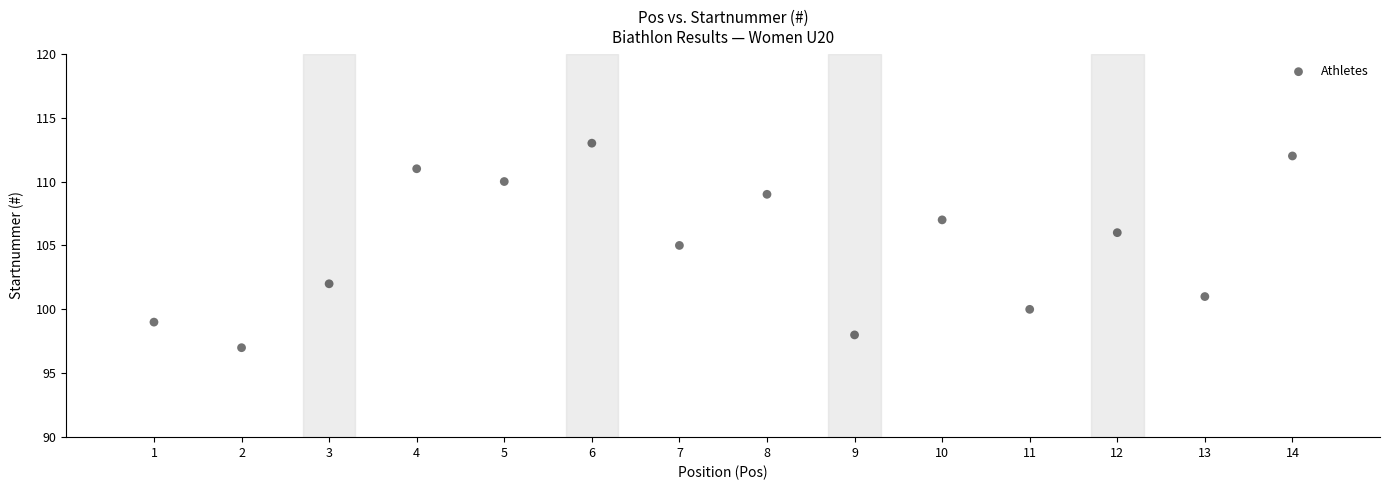

What is the range of X values (max minus min)?

13